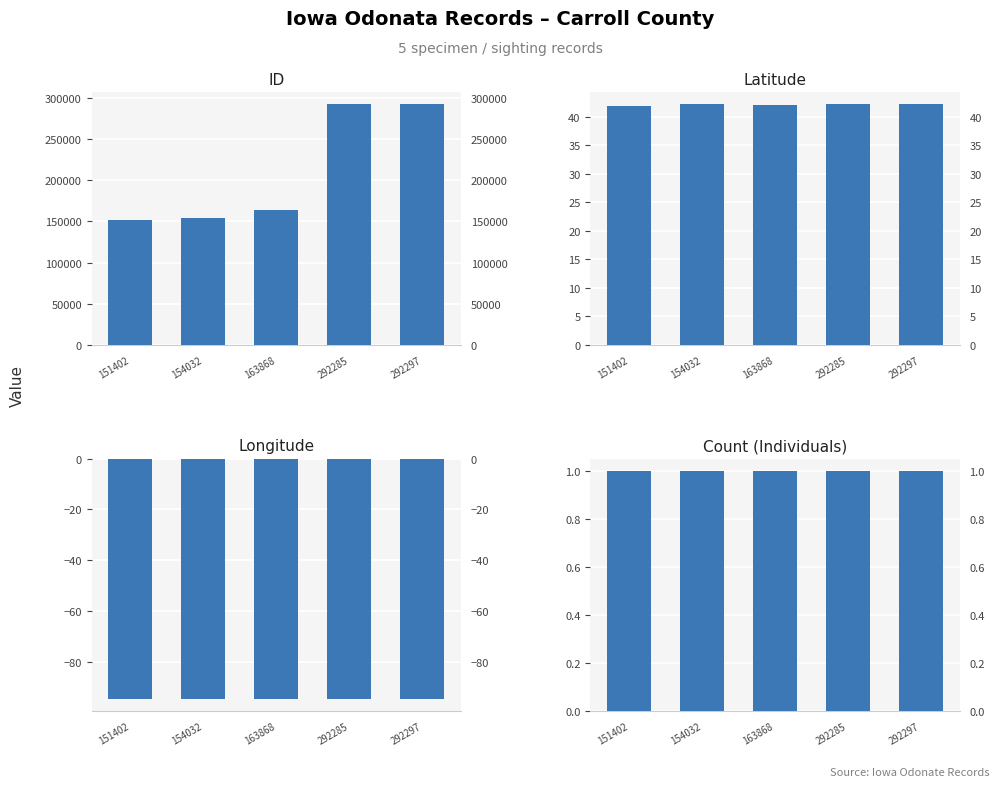

What is the minimum value shown in the chart?

-94.8